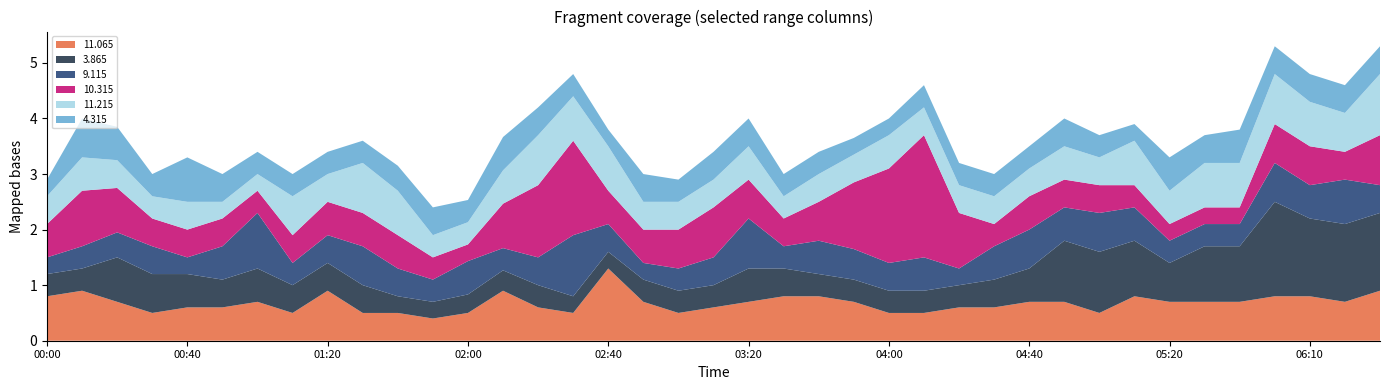

Reading left to right, extract all data points from this chart.

11.065: 00:00=0.8	00:10=0.9	00:20=0.7	00:30=0.5	00:40=0.6	00:50=0.6	01:00=0.7	01:10=0.5	01:20=0.9	01:30=0.5	01:40=0.5	01:50=0.4	02:00=0.5	02:10=0.9	02:20=0.6	02:30=0.5	02:40=1.3	02:50=0.7	03:00=0.5	03:10=0.6	03:20=0.7	03:30=0.8	03:40=0.8	03:50=0.7	04:00=0.5	04:10=0.5	04:20=0.6	04:30=0.6	04:40=0.7	04:50=0.7	05:00=0.5	05:10=0.8	05:20=0.7	05:30=0.7	05:40=0.7	06:00=0.8	06:10=0.8	06:20=0.7	06:30=0.9
3.865: 00:00=0.4	00:10=0.4	00:20=0.8	00:30=1.0	00:40=1.0	00:50=0.5	01:00=0.6	01:10=0.5	01:20=0.5	01:30=0.5	01:40=0.3	01:50=0.3	02:00=1.0	02:10=1.0	02:20=0.4	02:30=0.3	02:40=0.3	02:50=0.4	03:00=0.4	03:10=0.4	03:20=0.6	03:30=0.5	03:40=0.4	03:50=0.4	04:00=0.4	04:10=0.4	04:20=0.4	04:30=1.0	04:40=0.6	04:50=1.1	05:00=1.1	05:10=1.0	05:20=0.7	05:30=1.0	05:40=1.0	06:00=1.7	06:10=1.4	06:20=1.4	06:30=1.4
9.115: 00:00=0.3	00:10=0.4	00:20=1.0	00:30=0.5	00:40=0.3	00:50=0.6	01:00=1.0	01:10=0.4	01:20=0.5	01:30=0.7	01:40=0.5	01:50=0.4	02:00=0.6	02:10=0.4	02:20=0.5	02:30=1.1	02:40=0.5	02:50=0.3	03:00=1.0	03:10=0.5	03:20=0.9	03:30=0.4	03:40=0.6	03:50=1.0	04:00=0.5	04:10=0.6	04:20=0.3	04:30=0.6	04:40=0.7	04:50=0.6	05:00=0.7	05:10=0.6	05:20=0.4	05:30=0.4	05:40=0.4	06:00=0.7	06:10=0.6	06:20=0.8	06:30=0.5
10.315: 00:00=0.6	00:10=1.0	00:20=0.8	00:30=0.5	00:40=0.5	00:50=0.5	01:00=0.4	01:10=0.5	01:20=0.6	01:30=1.0	01:40=0.6	01:50=0.4	02:00=0.3	02:10=0.8	02:20=1.3	02:30=1.7	02:40=0.6	02:50=0.6	03:00=0.7	03:10=0.9	03:20=0.7	03:30=0.5	03:40=0.7	03:50=1.0	04:00=1.0	04:10=2.2	04:20=1.0	04:30=0.4	04:40=0.6	04:50=0.5	05:00=0.5	05:10=0.4	05:20=0.3	05:30=1.0	05:40=0.3	06:00=0.7	06:10=0.7	06:20=0.5	06:30=0.9
11.215: 00:00=0.5	00:10=0.6	00:20=0.5	00:30=0.4	00:40=0.5	00:50=0.3	01:00=0.3	01:10=0.7	01:20=0.5	01:30=0.9	01:40=0.8	01:50=0.4	02:00=0.4	02:10=0.6	02:20=0.9	02:30=0.8	02:40=0.8	02:50=0.5	03:00=0.5	03:10=0.5	03:20=0.6	03:30=0.4	03:40=0.5	03:50=0.5	04:00=0.6	04:10=0.5	04:20=0.5	04:30=0.5	04:40=0.5	04:50=0.6	05:00=0.5	05:10=0.8	05:20=0.6	05:30=0.8	05:40=0.8	06:00=0.9	06:10=0.8	06:20=0.7	06:30=1.1
4.315: 00:00=0.3	00:10=0.7	00:20=0.6	00:30=0.4	00:40=0.8	00:50=0.5	01:00=0.4	01:10=0.4	01:20=0.4	01:30=0.4	01:40=1.0	01:50=0.5	02:00=0.4	02:10=0.6	02:20=0.5	02:30=0.4	02:40=0.3	02:50=0.5	03:00=0.4	03:10=0.5	03:20=0.5	03:30=0.4	03:40=0.4	03:50=0.3	04:00=0.3	04:10=0.4	04:20=0.4	04:30=0.4	04:40=0.4	04:50=0.5	05:00=0.4	05:10=0.3	05:20=0.6	05:30=0.5	05:40=0.6	06:00=0.5	06:10=0.5	06:20=0.5	06:30=0.5